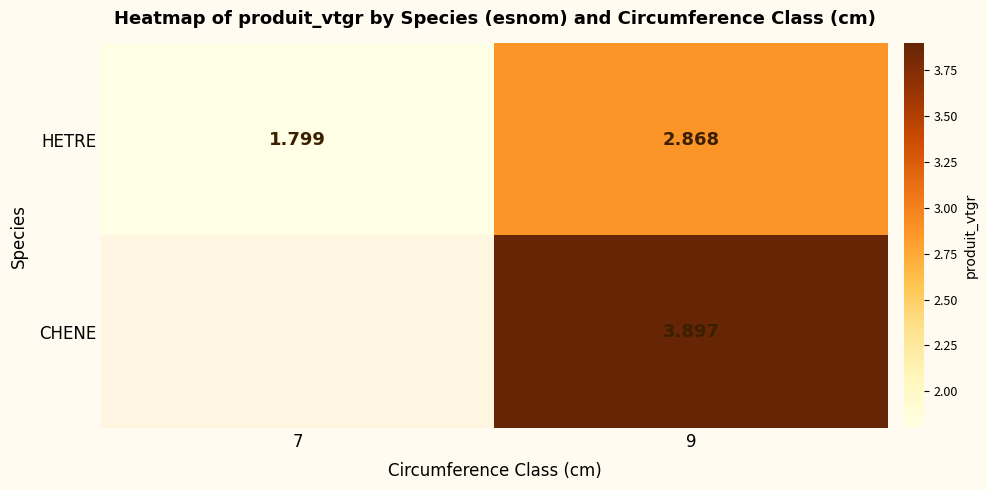

Which has a higher value, 7 or 9?

9